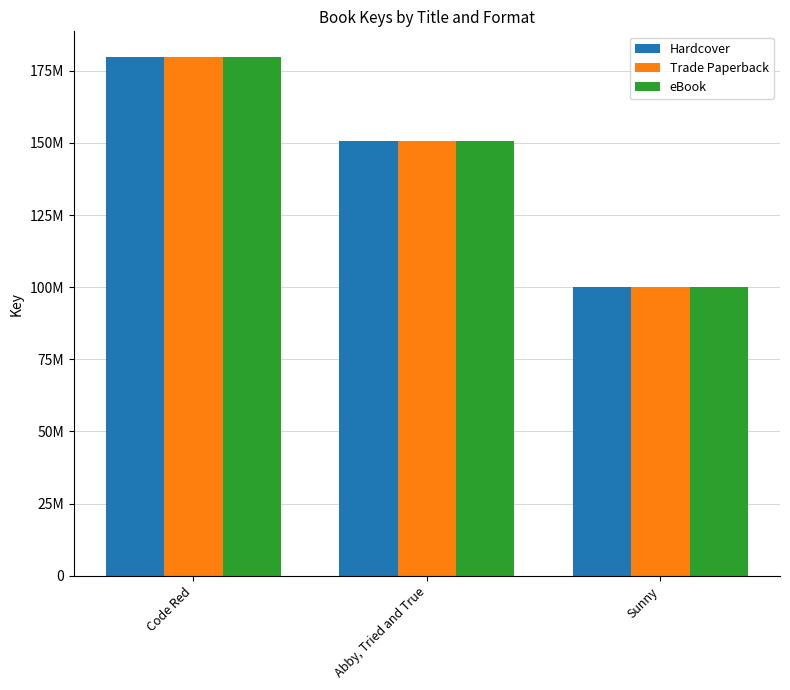

What are all the series names shown in the legend?

Hardcover, Trade Paperback, eBook